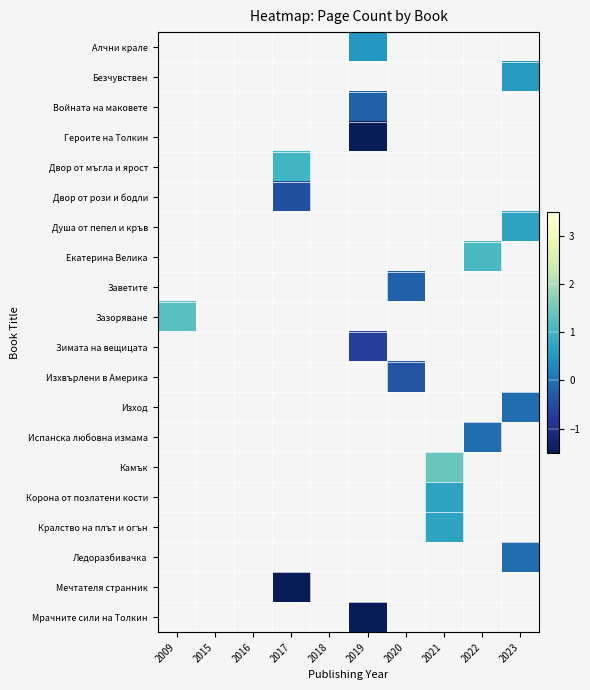

Count the number of categories in the chart.

10